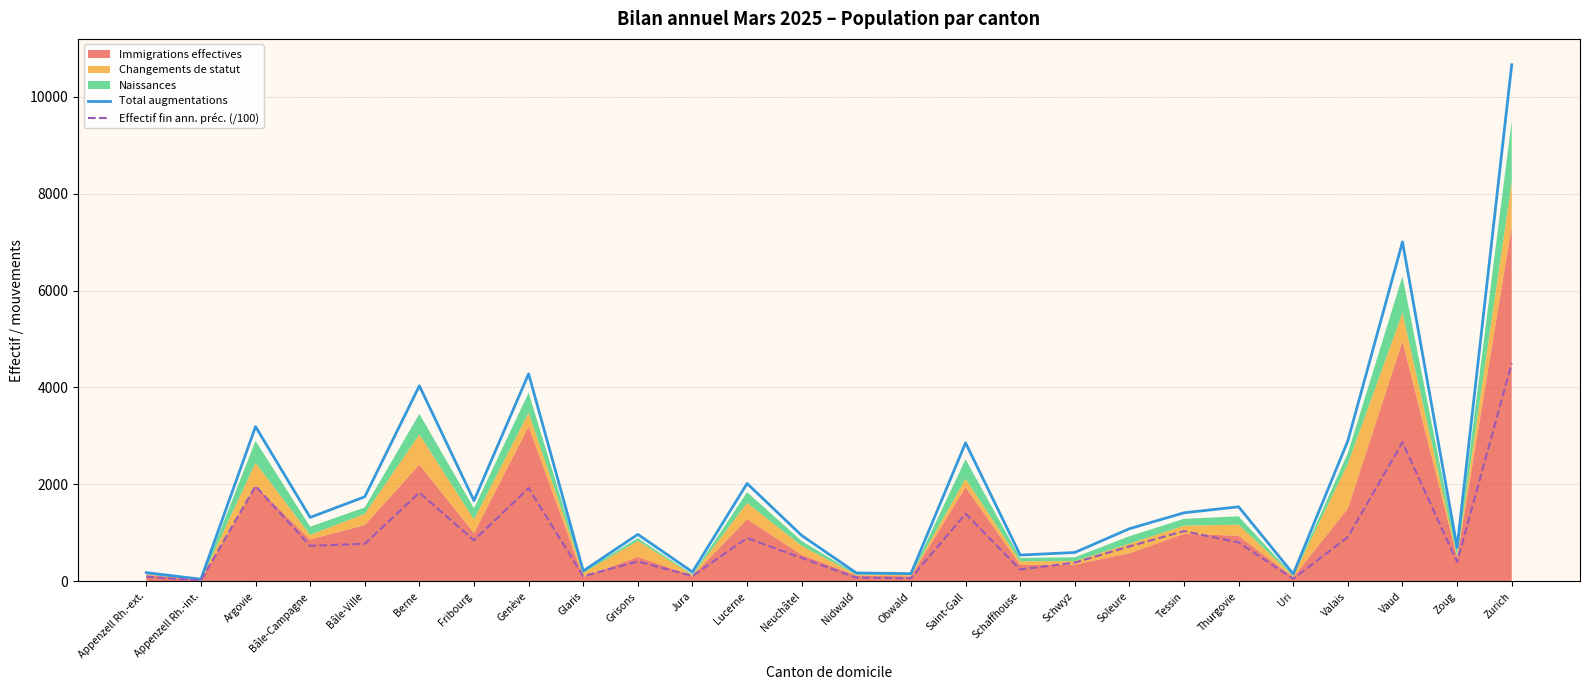

True or false: Effectif fin ann. préc. (/100) and Total augmentations cross at least once.

False